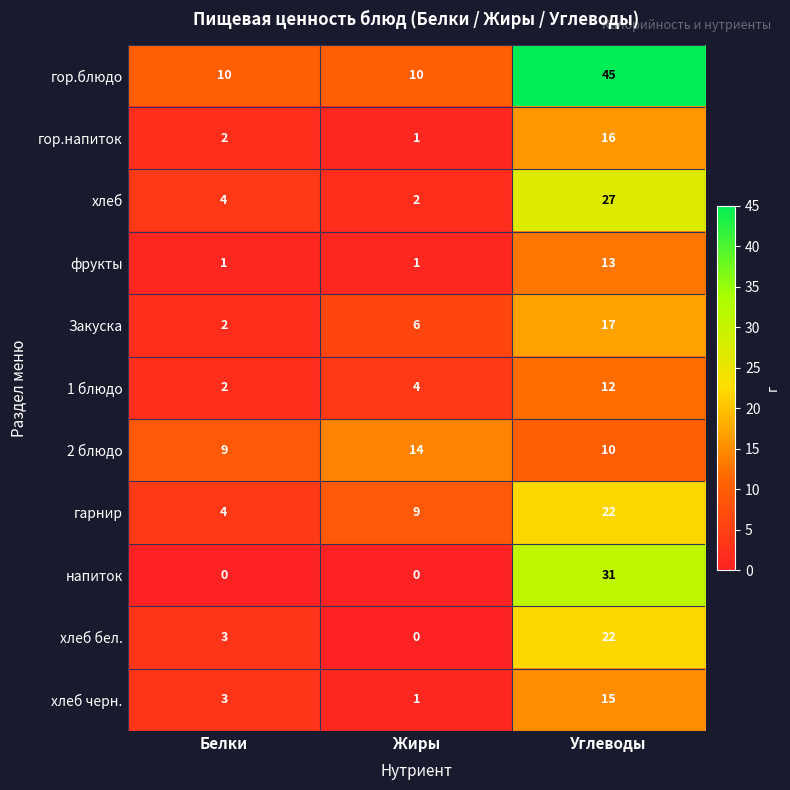

Rank the categories by хлеб черн. value from highest to lowest.

Углеводы, Белки, Жиры